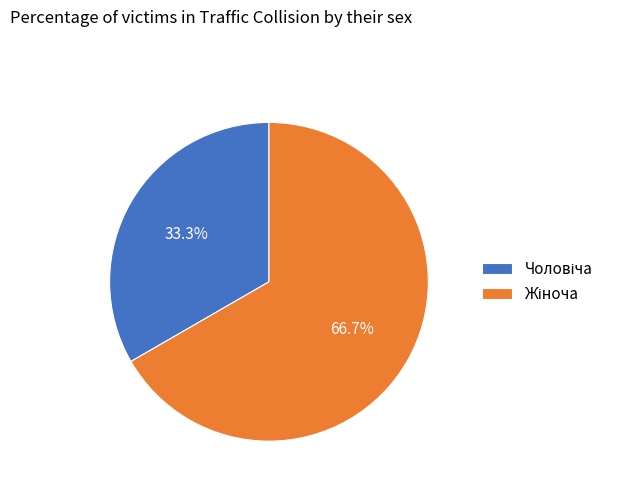

Does any single category account for the majority?

Yes